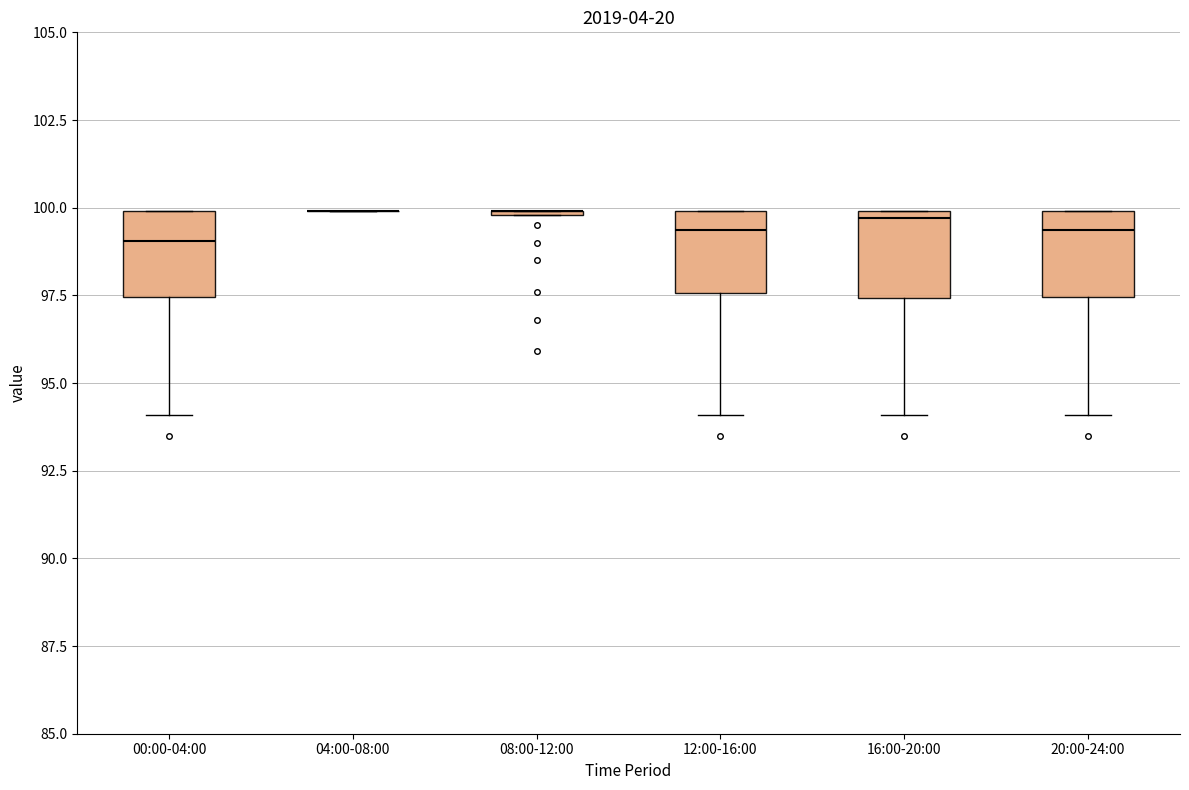

Reading left to right, transcribe this box plot: for each box, give where its median line is, the range the box spans, and where its two whiskers end, as read against the y-axis. The values are not printed on the chart, so give them approximately, as read against the axis.

00:00-04:00: median 99.0, box 97.5 to 100.0, whiskers 94.0 to 100.0
04:00-08:00: box collapsed to a line at 100.0, whiskers 100.0 to 100.0
08:00-12:00: box collapsed to a line at 100.0, whiskers 100.0 to 100.0
12:00-16:00: median 99.5, box 97.5 to 100.0, whiskers 94.0 to 100.0
16:00-20:00: median 99.5, box 97.5 to 100.0, whiskers 94.0 to 100.0
20:00-24:00: median 99.5, box 97.5 to 100.0, whiskers 94.0 to 100.0